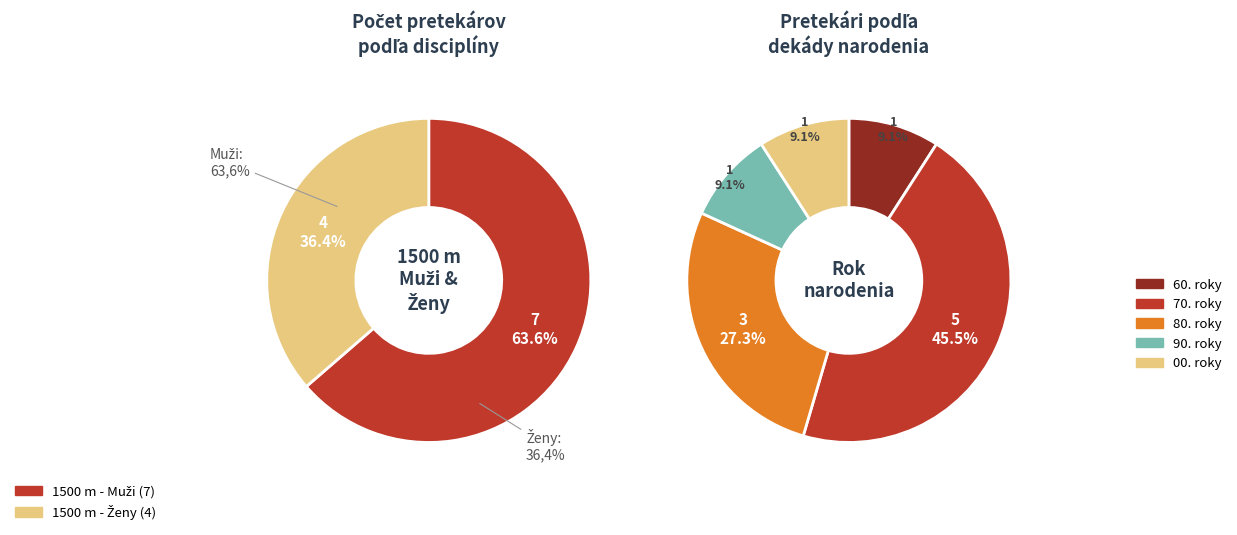

Does any single category account for the majority?

Yes